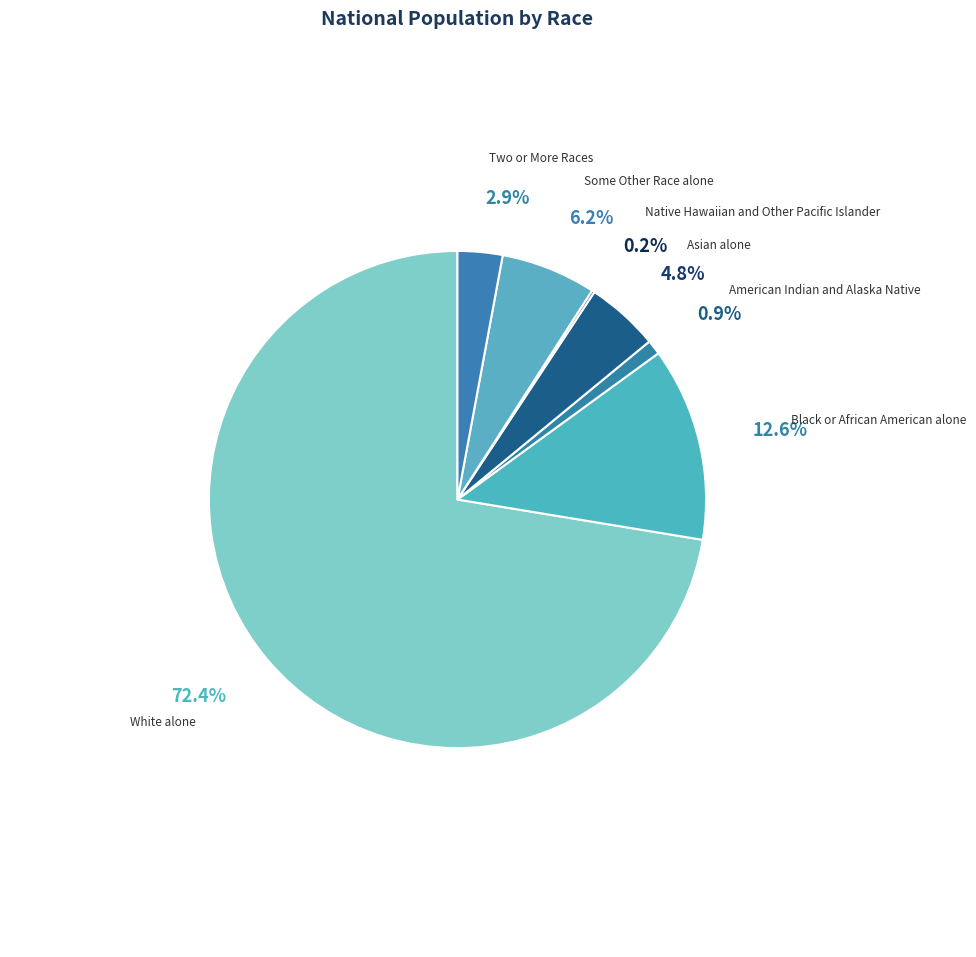

How many slices are in this pie chart?

7